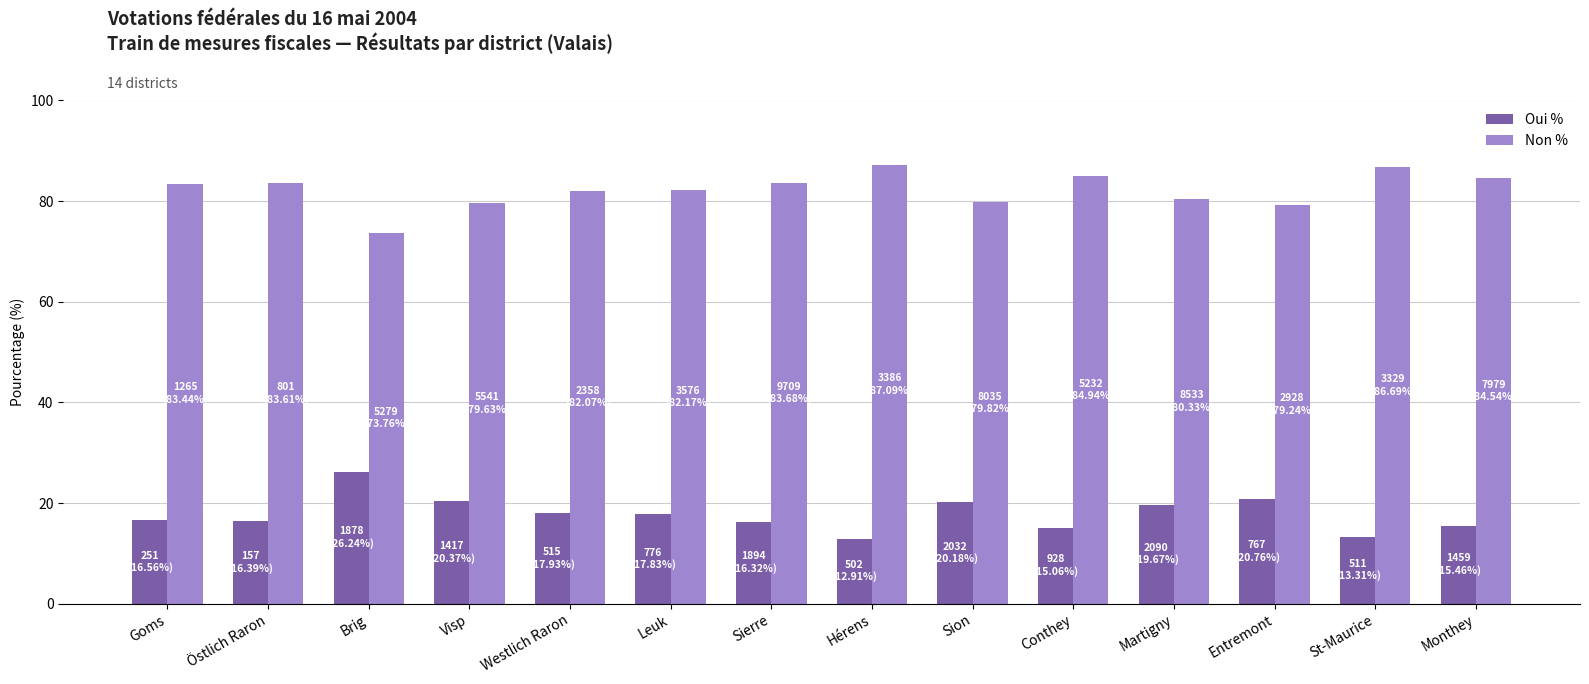

What is the total value across all series at Entremont?

100.0